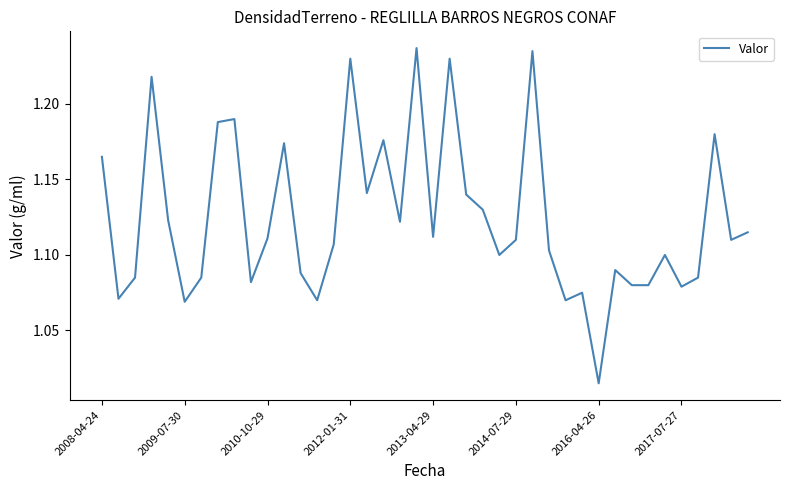

How many interior local peaks (higher than both neighbors) does the data have?

12